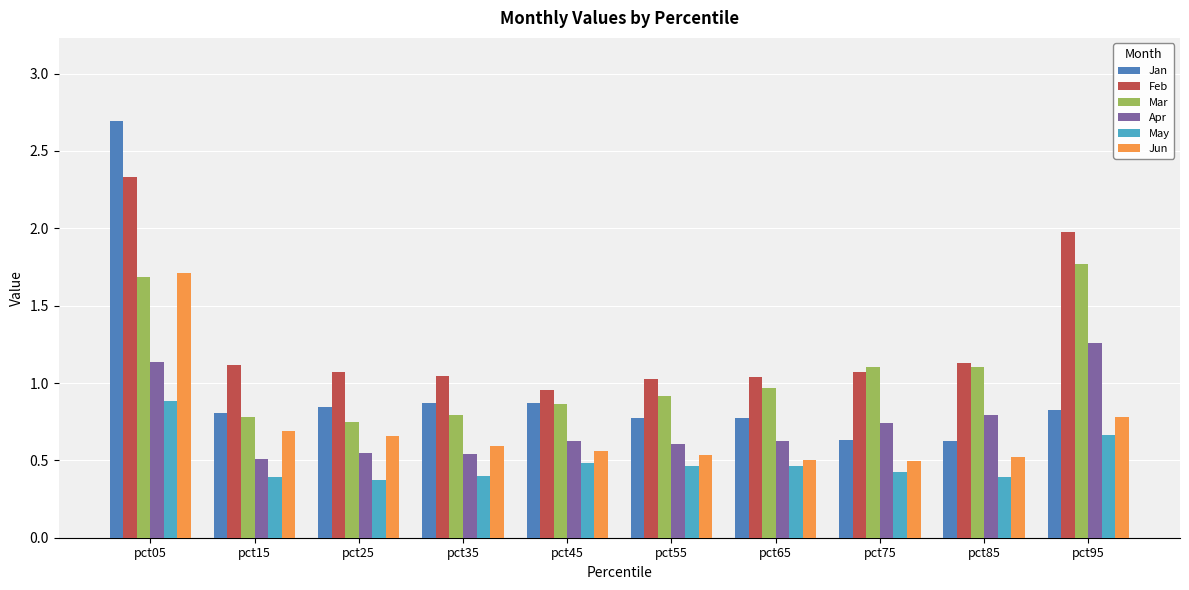

At which category is the sum across all series the highest?

pct05